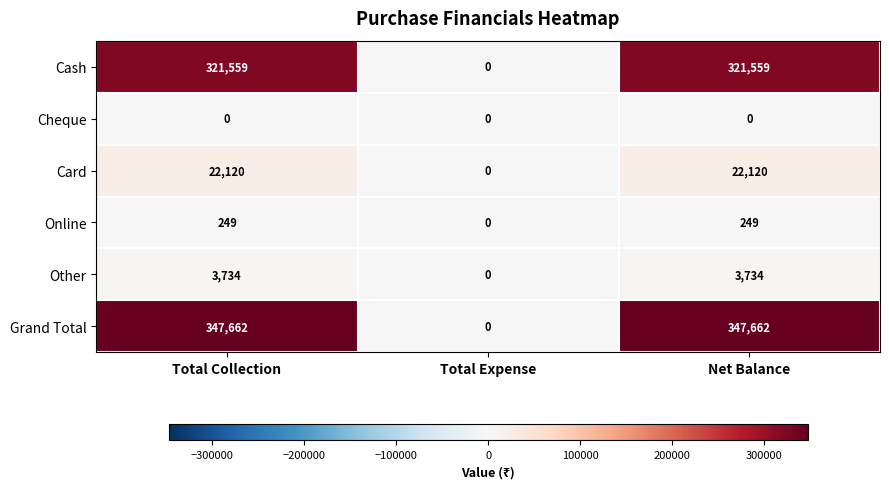

Count the Online values in the range 0 to 249.

3